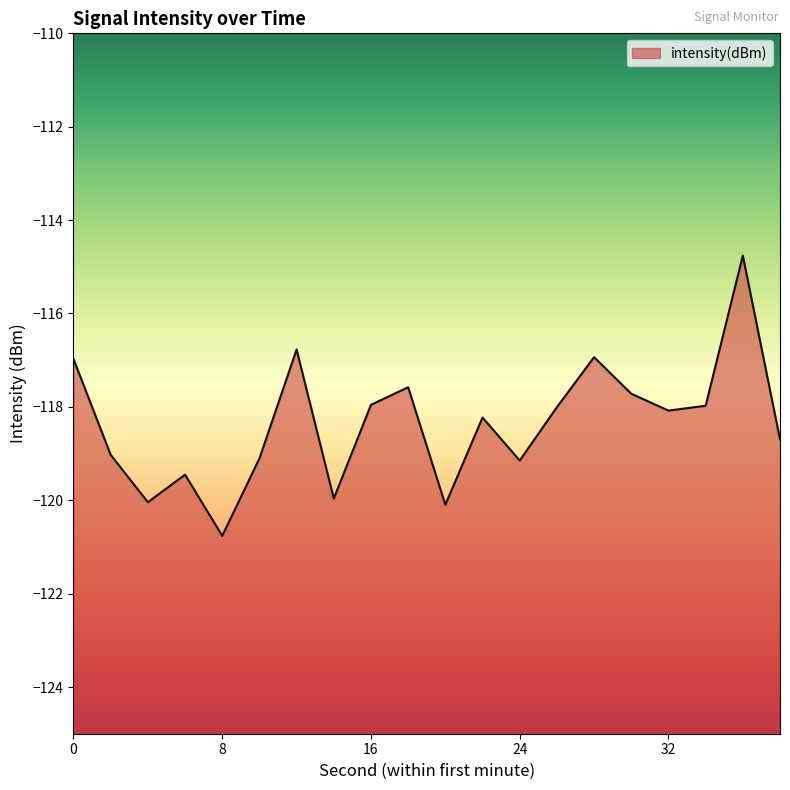

Where is the first local maximum?

6